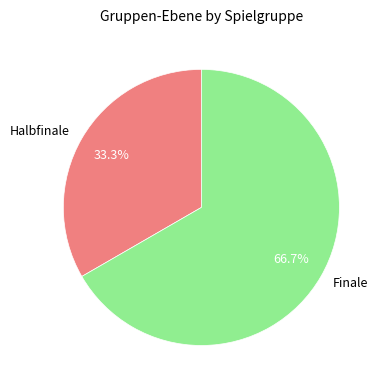

Which category accounts for the majority?

Finale